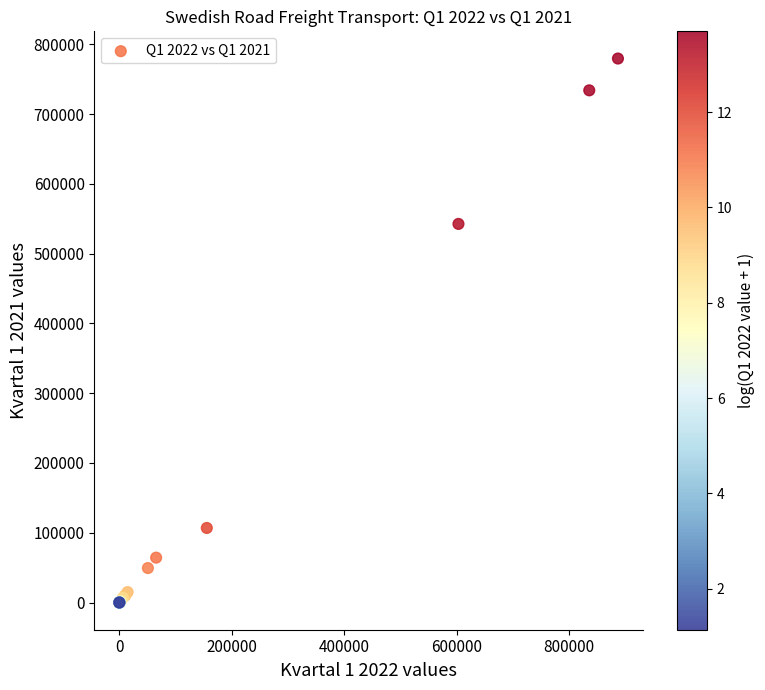

What Y value in the scatter plot is closest to 389872?

542689.3